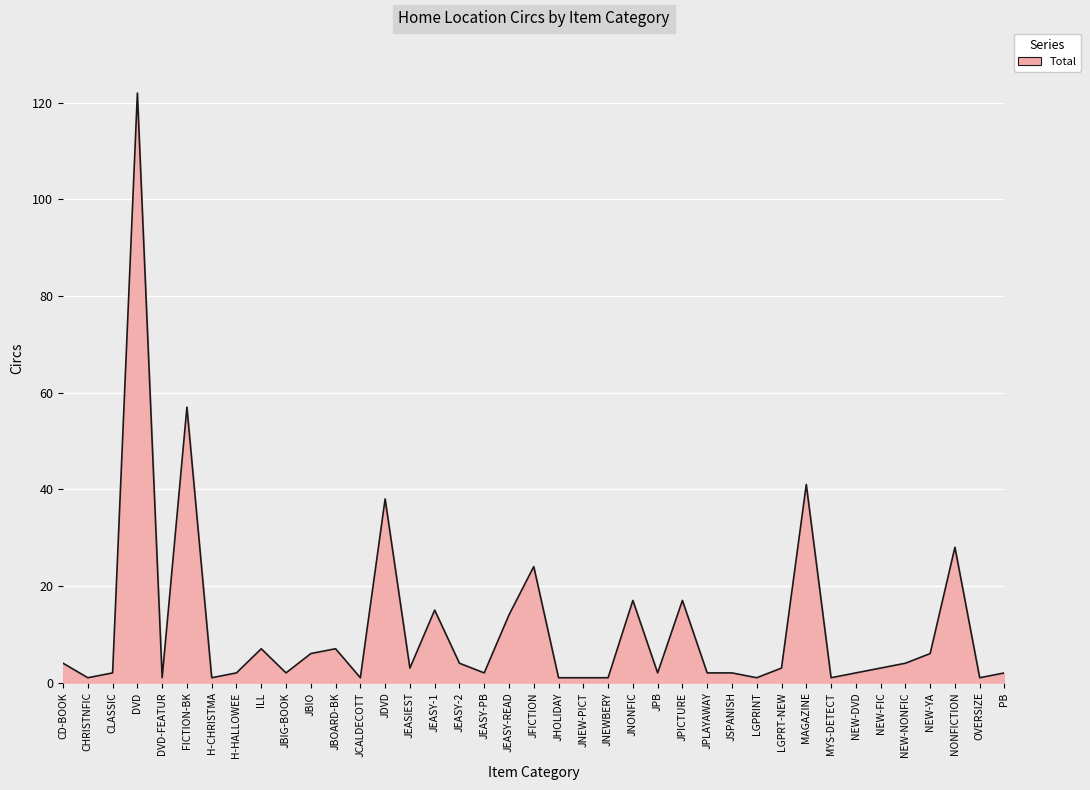

What is the change in value from JEASY-1 to NEW-YA?

-9